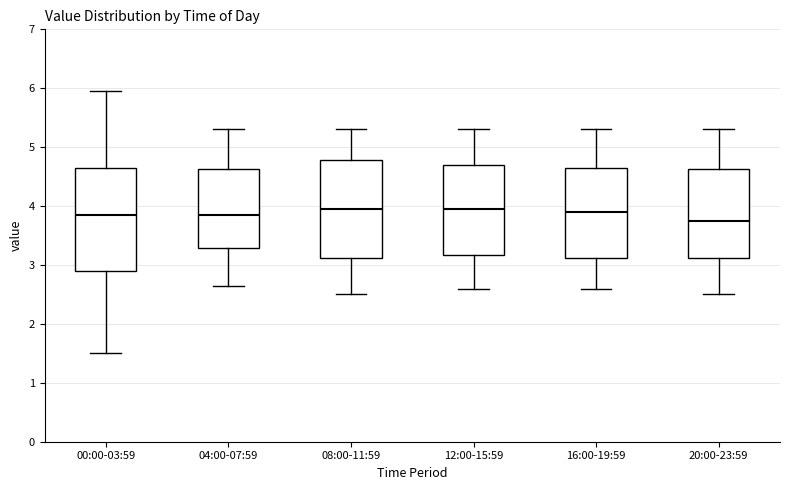

Reading left to right, read every box against the y-axis: the position of its median line, the range the box covers, and the ends of its whiskers. The values are not printed on the chart, so give them approximately, as read against the axis.

00:00-03:59: median 3.8, box 2.9 to 4.7, whiskers 1.5 to 6.0
04:00-07:59: median 3.9, box 3.3 to 4.6, whiskers 2.7 to 5.3
08:00-11:59: median 4.0, box 3.1 to 4.8, whiskers 2.5 to 5.3
12:00-15:59: median 4.0, box 3.2 to 4.7, whiskers 2.6 to 5.3
16:00-19:59: median 3.9, box 3.1 to 4.7, whiskers 2.6 to 5.3
20:00-23:59: median 3.8, box 3.1 to 4.6, whiskers 2.5 to 5.3